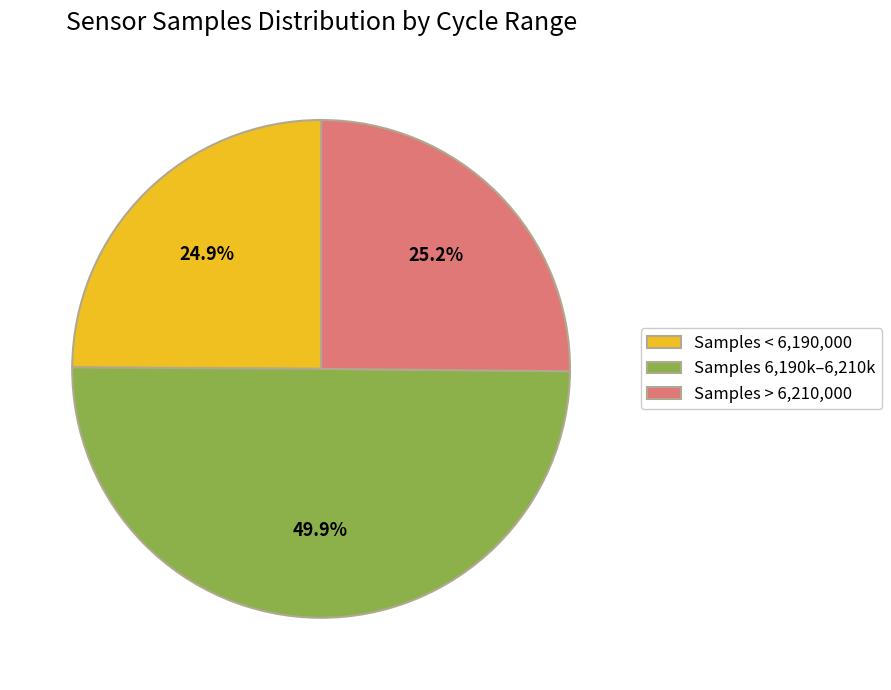

Does Samples < 6,190,000 represent more than half of the total?

No